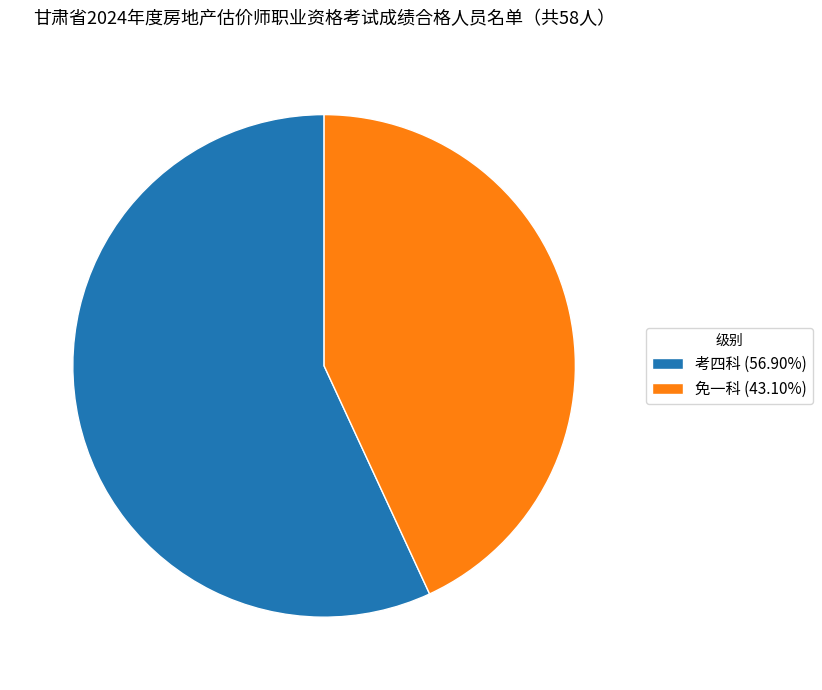

Which category has the biggest portion of the pie?

考四科